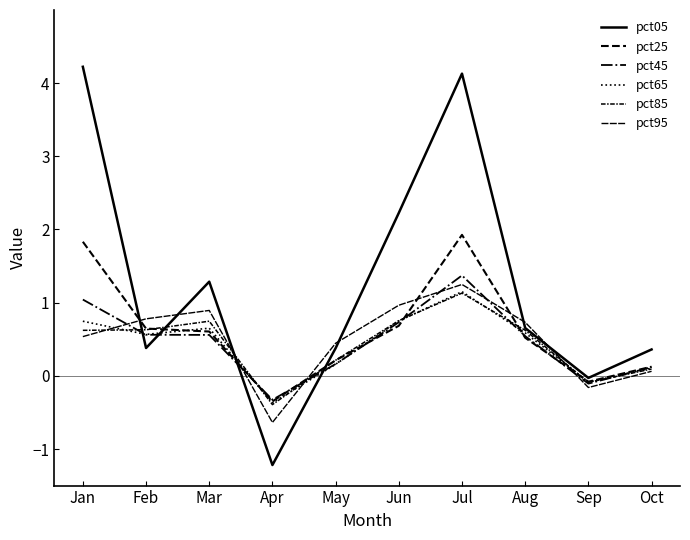

Does the chart display data point markers on the line(s)?

No